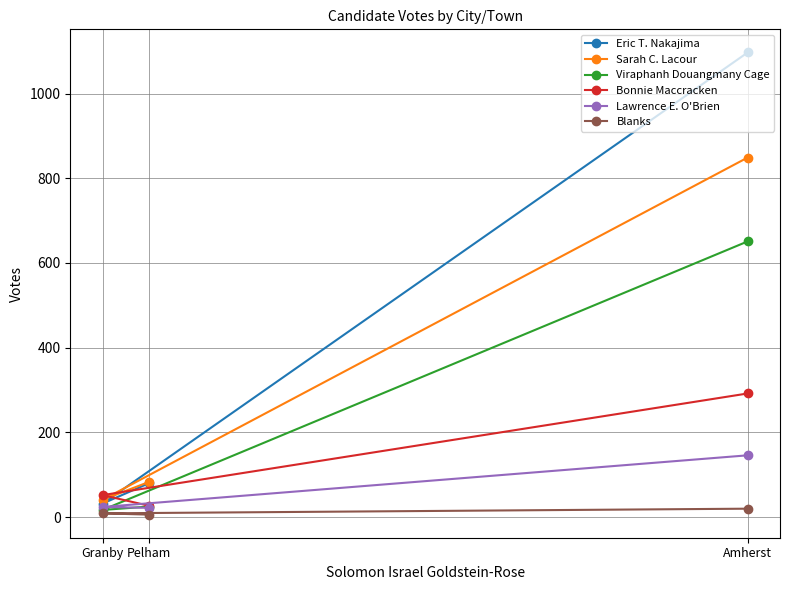

Which label corresponds to the smallest value in the chart?

Pelham